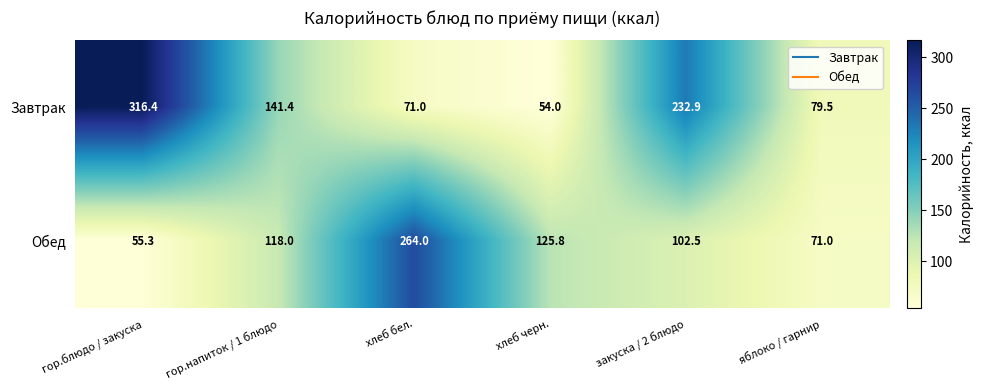

The value of Завтрак at яблоко / гарнир is 16.2. True or false?

False